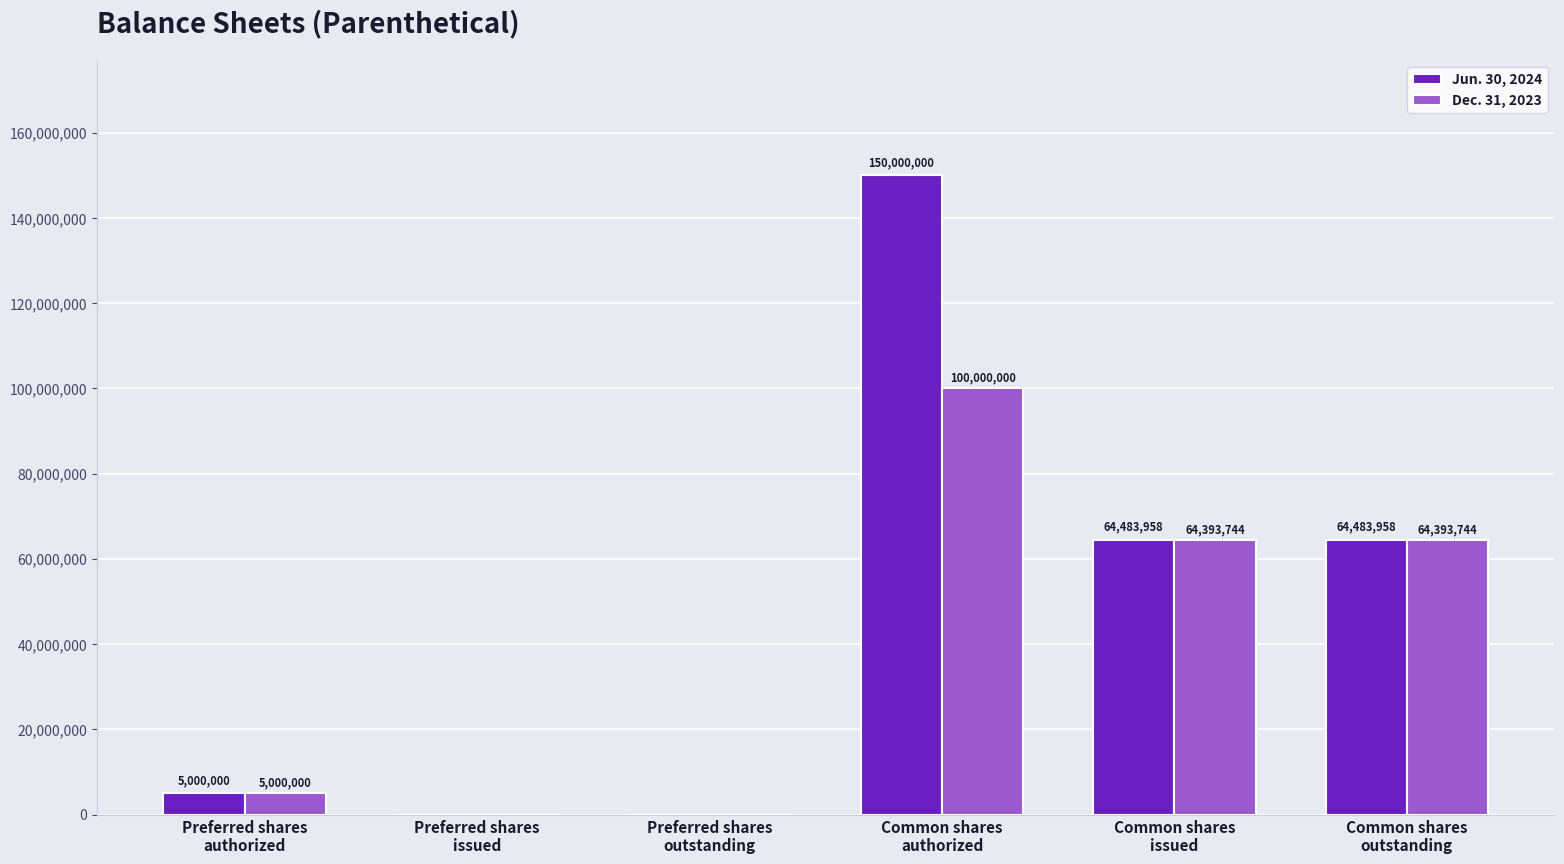

Which series has the widest spread of values?

Jun. 30, 2024